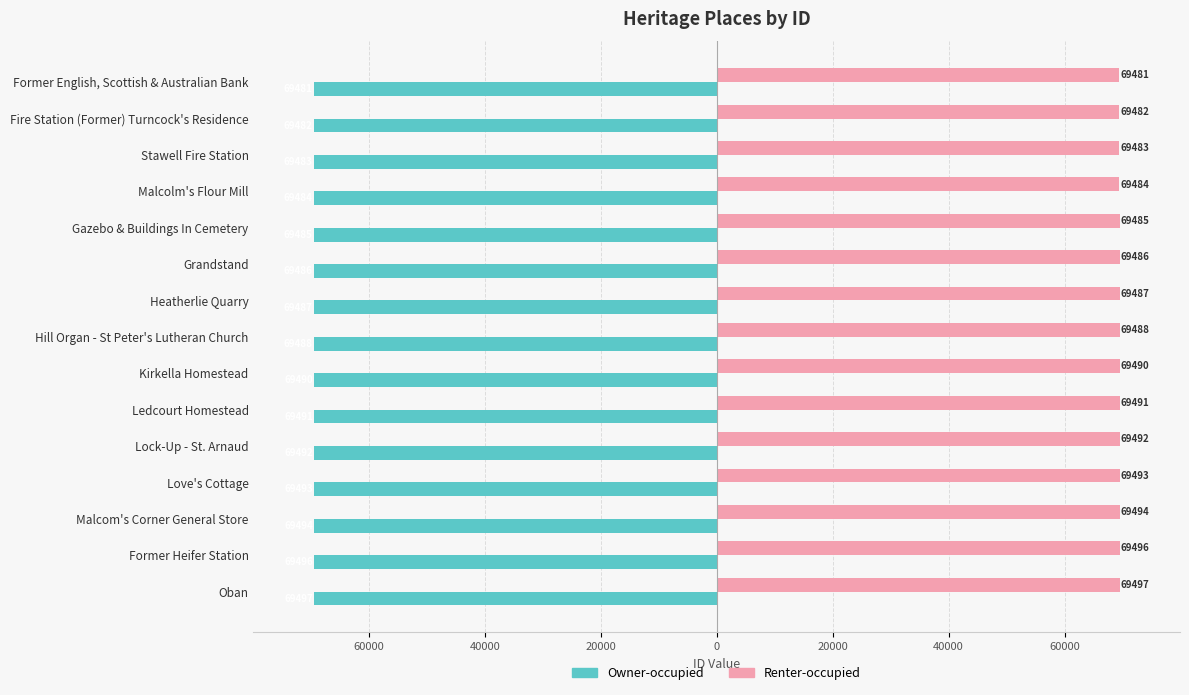

Rank the series by their average value, from lowest to highest.

Owner-occupied, Renter-occupied